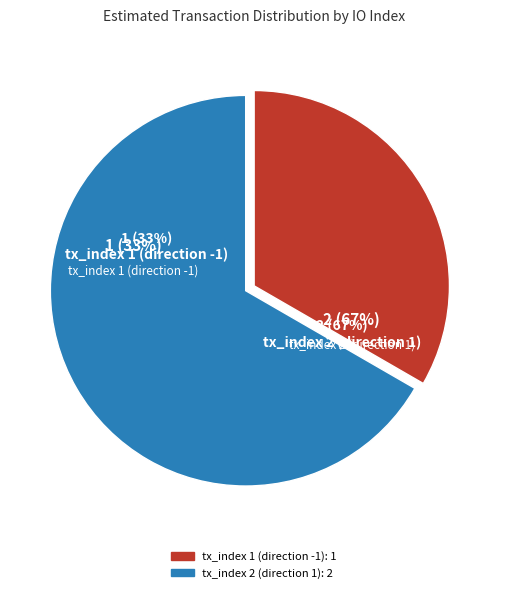

The tx_index 1 (direction -1) slice represents 19% of the pie. True or false?

False